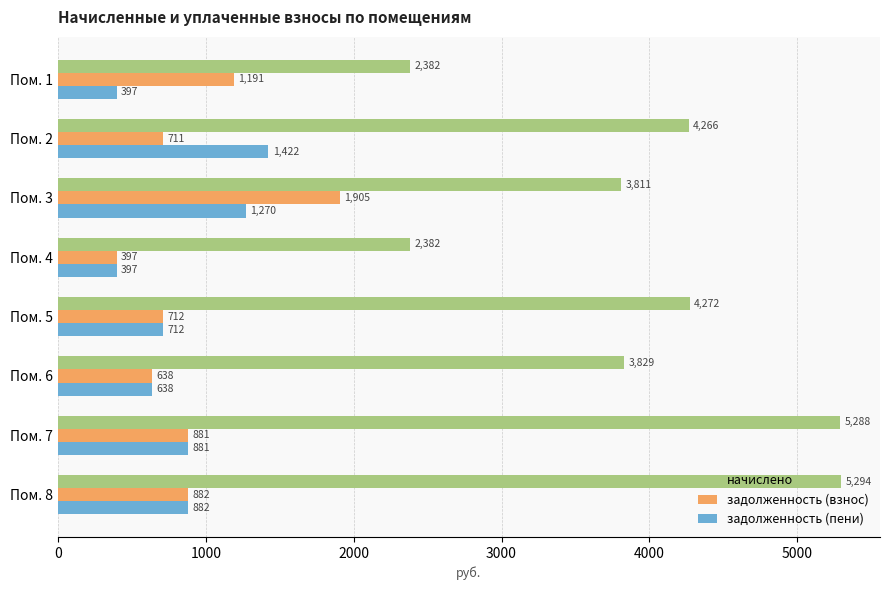

At which category is the sum across all series the highest?

Пом. 8